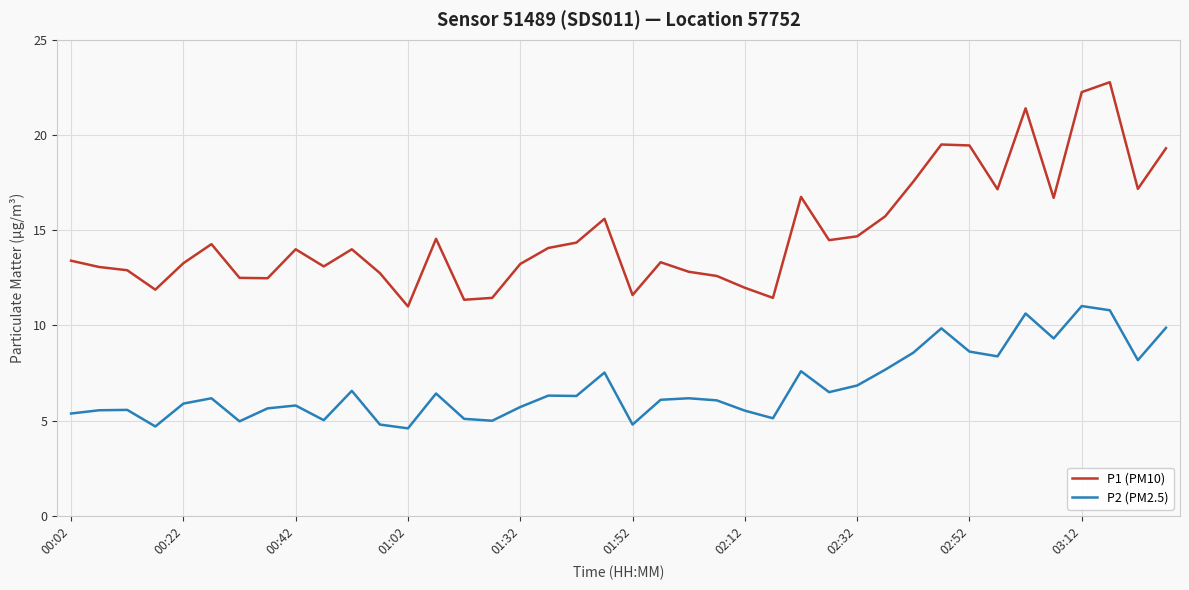

True or false: P1 (PM10) and P2 (PM2.5) intersect in this chart.

False